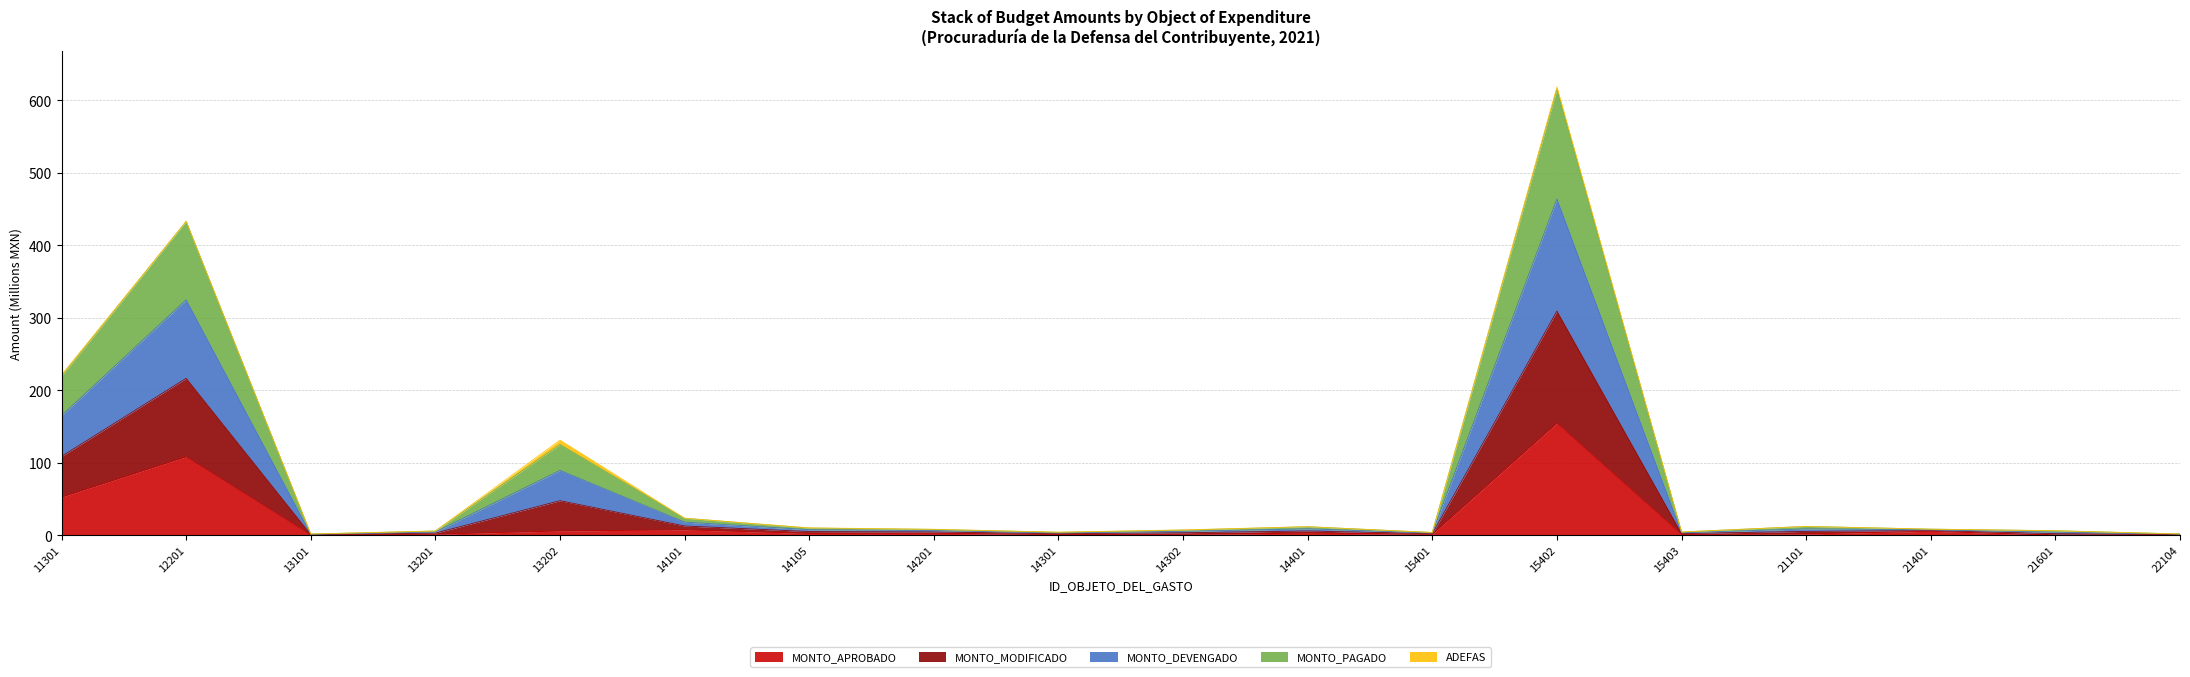

At which category does MONTO_MODIFICADO reach its first local peak?

12201